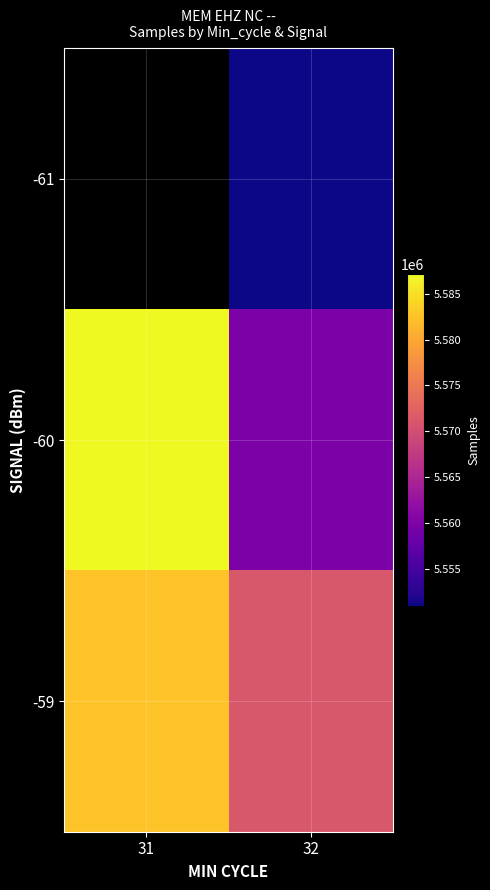

At which category is the sum across all series the highest?

32